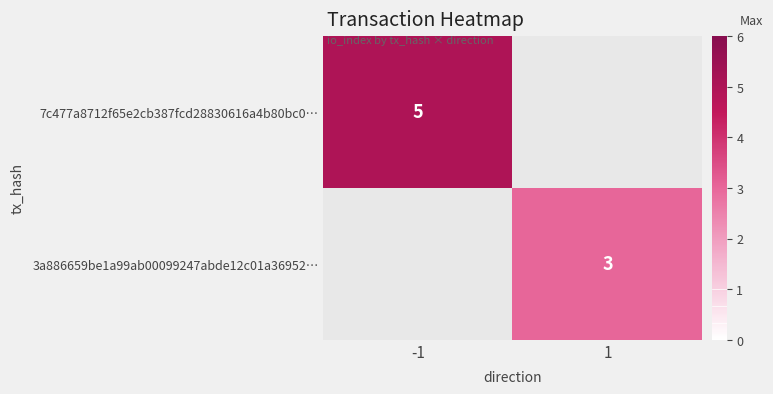

Is it true that 3a886659be1a99ab00099247abde12c01a36952… equals 3 at 1?

True